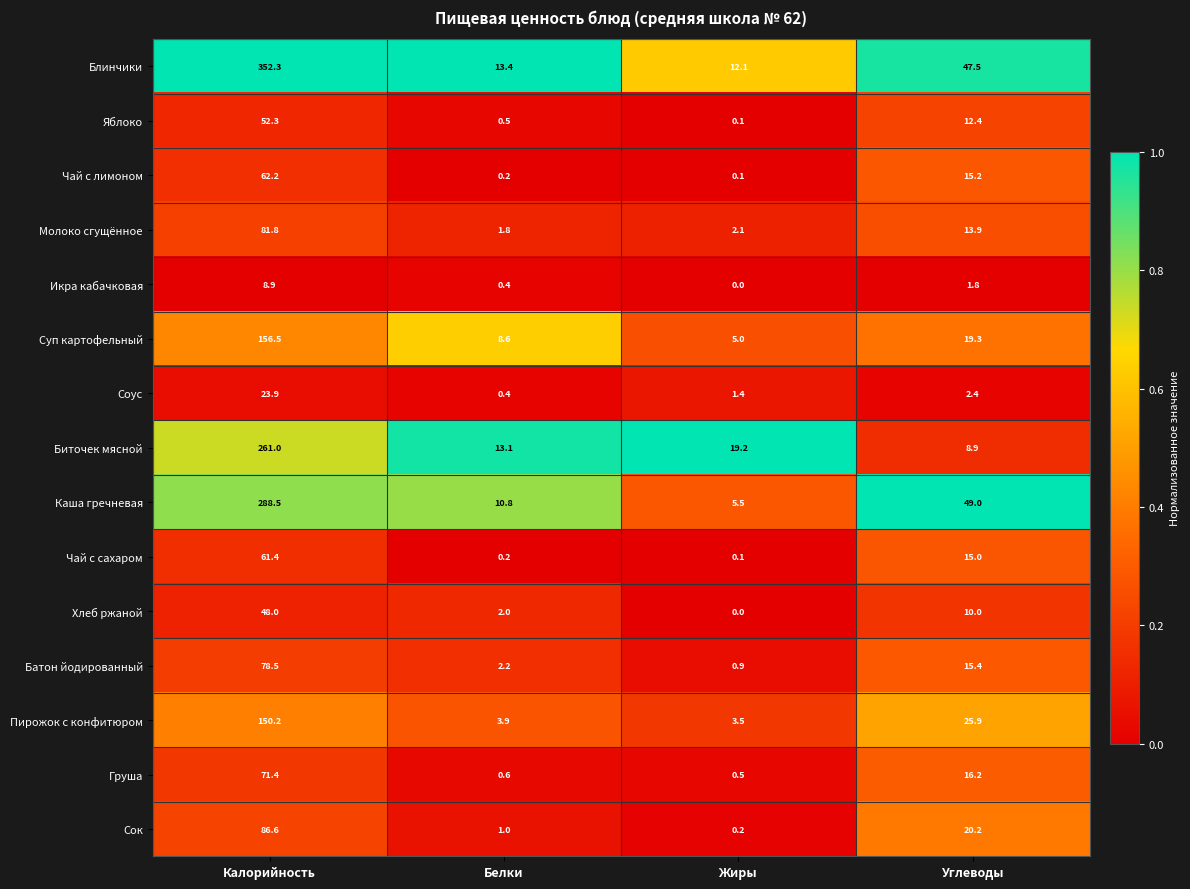

Which series changed the most between Белки and Жиры?

Биточек мясной